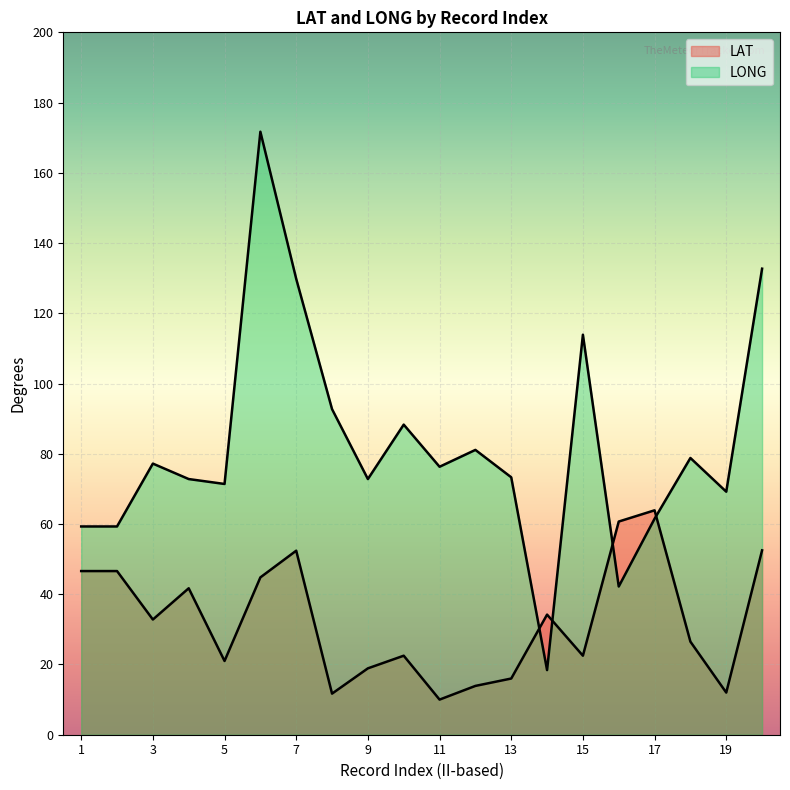

How many interior local valleys does the LONG series have?

6